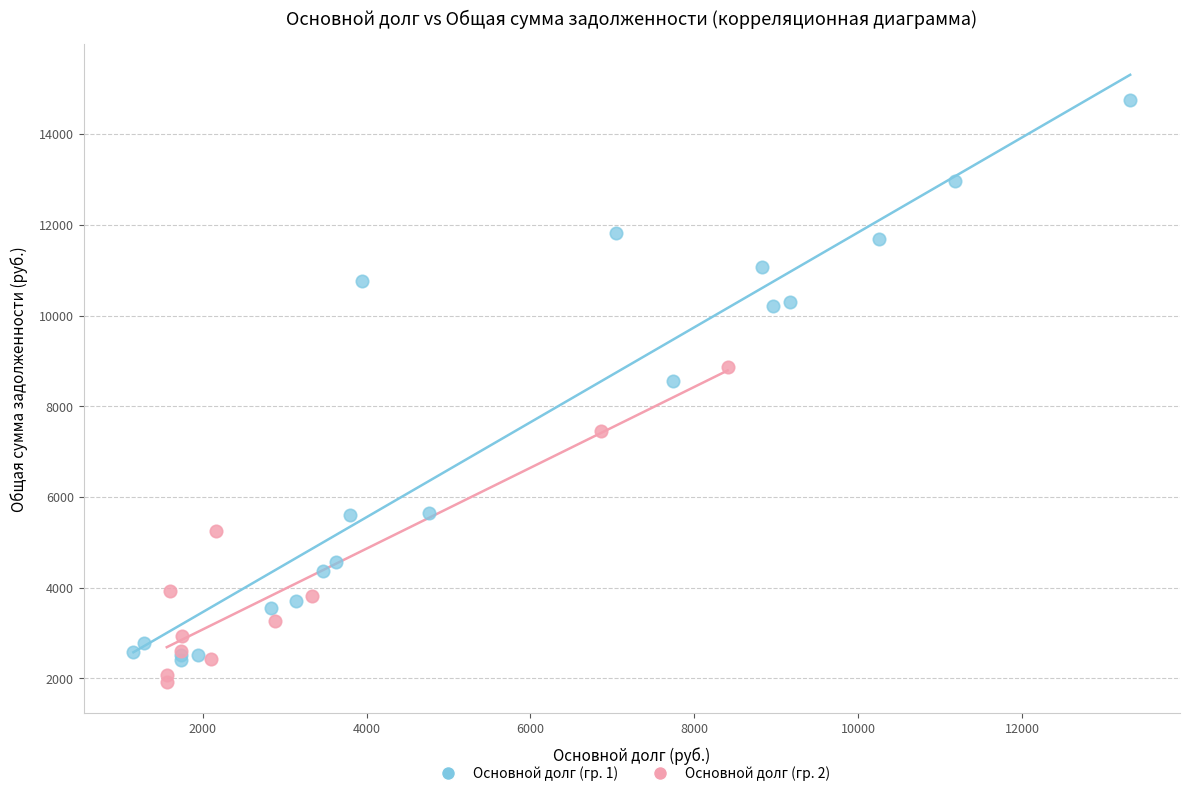

What are all the series names shown in the legend?

Основной долг (гр. 1), Основной долг (гр. 2)